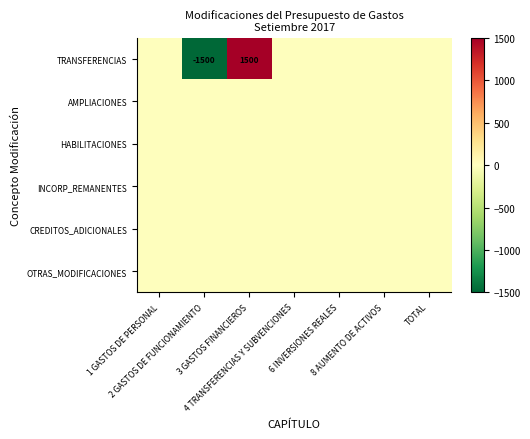

What is the greatest value displayed?

1500